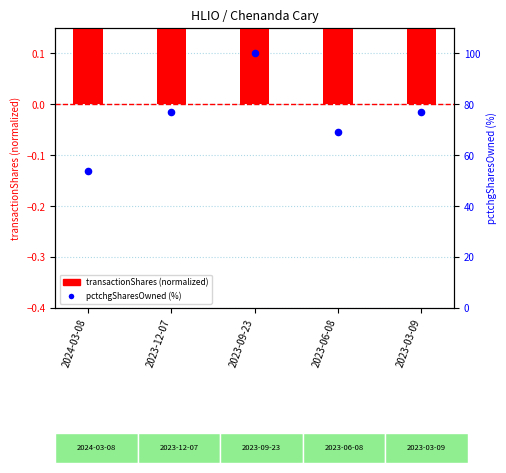

Which series contains the highest Y value?

pctchgSharesOwned (%)